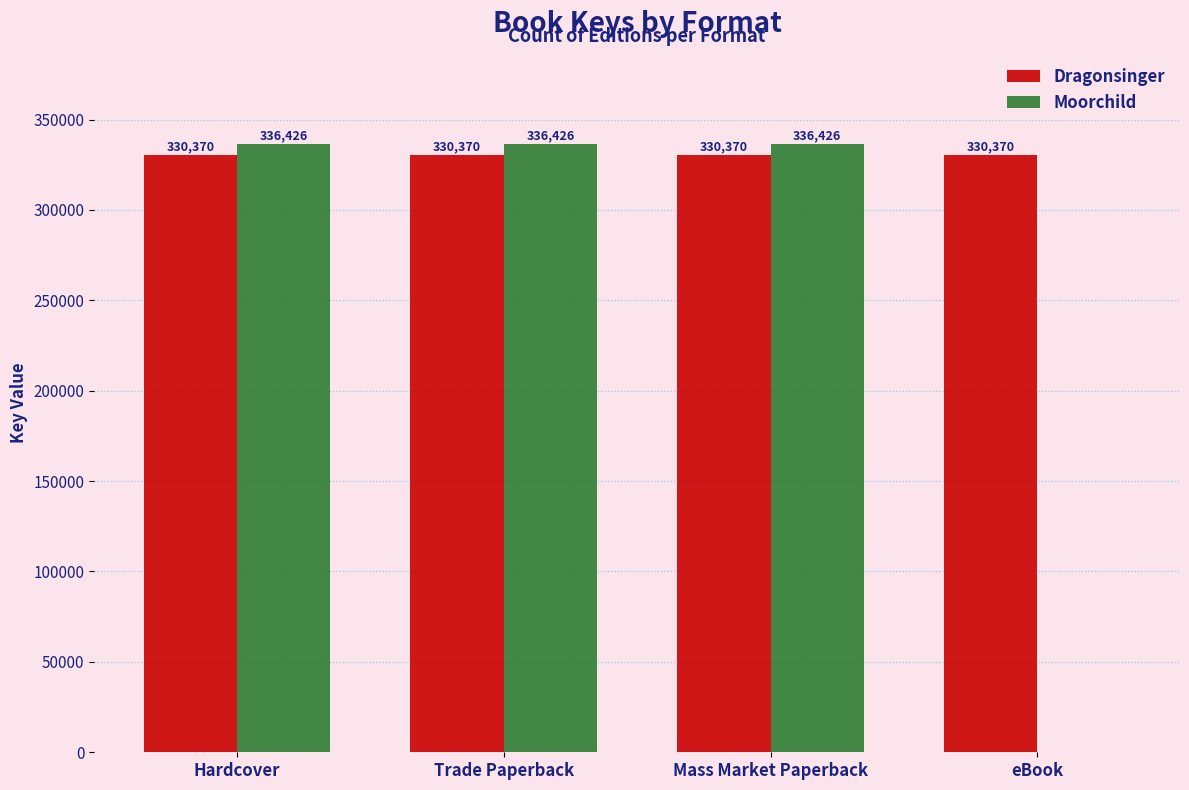

Between Mass Market Paperback and eBook, which series saw the biggest shift?

Moorchild